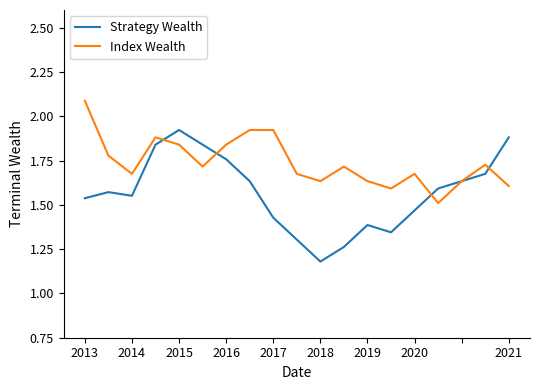

What is the greatest value displayed?

2.1